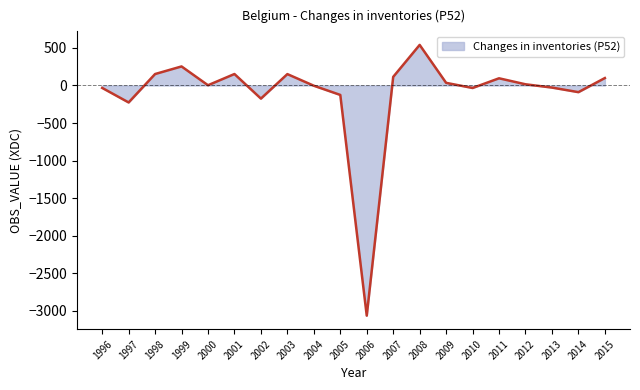

How many lines are shown in the chart?

1